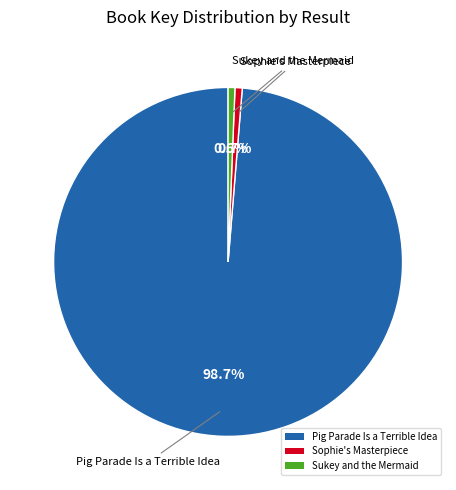

To the nearest percent, what is the combined percentage of Sophie's Masterpiece and Pig Parade Is a Terrible Idea?

99%